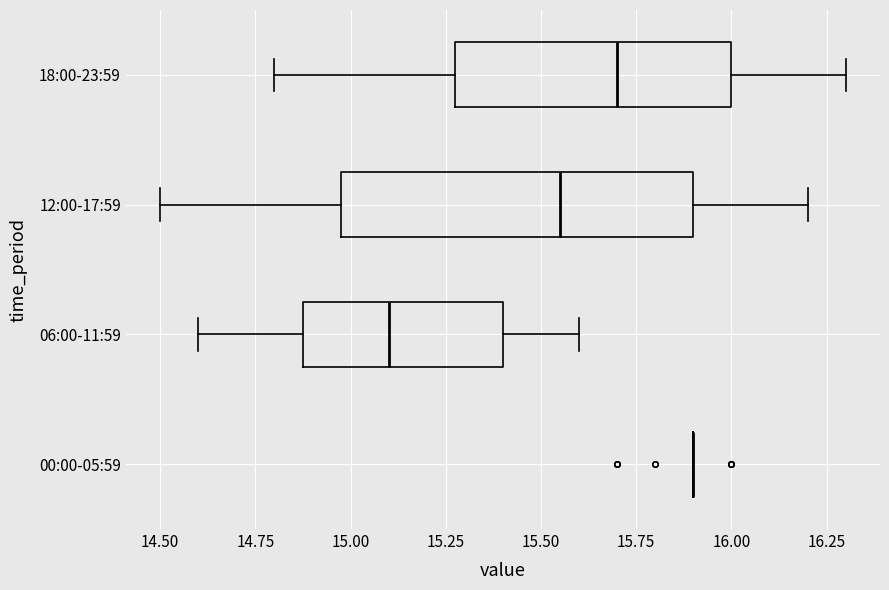

Reading bottom to top, transcribe this box plot: for each box, give where its median line is, the range the box spans, and where its two whiskers end, as read against the x-axis. The values are not printed on the chart, so give them approximately, as read against the axis.

00:00-05:59: box collapsed to a line at 15.90, whiskers 15.90 to 15.90
06:00-11:59: median 15.10, box 14.90 to 15.40, whiskers 14.60 to 15.60
12:00-17:59: median 15.55, box 15.00 to 15.90, whiskers 14.50 to 16.20
18:00-23:59: median 15.70, box 15.30 to 16.00, whiskers 14.80 to 16.30